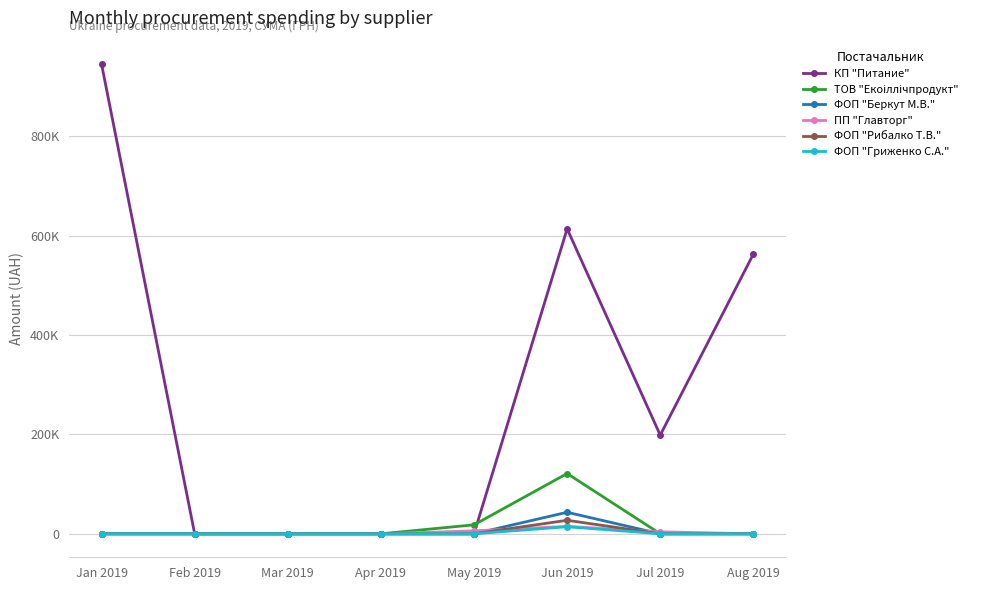

Which series has the widest spread of values?

КП "Питание"